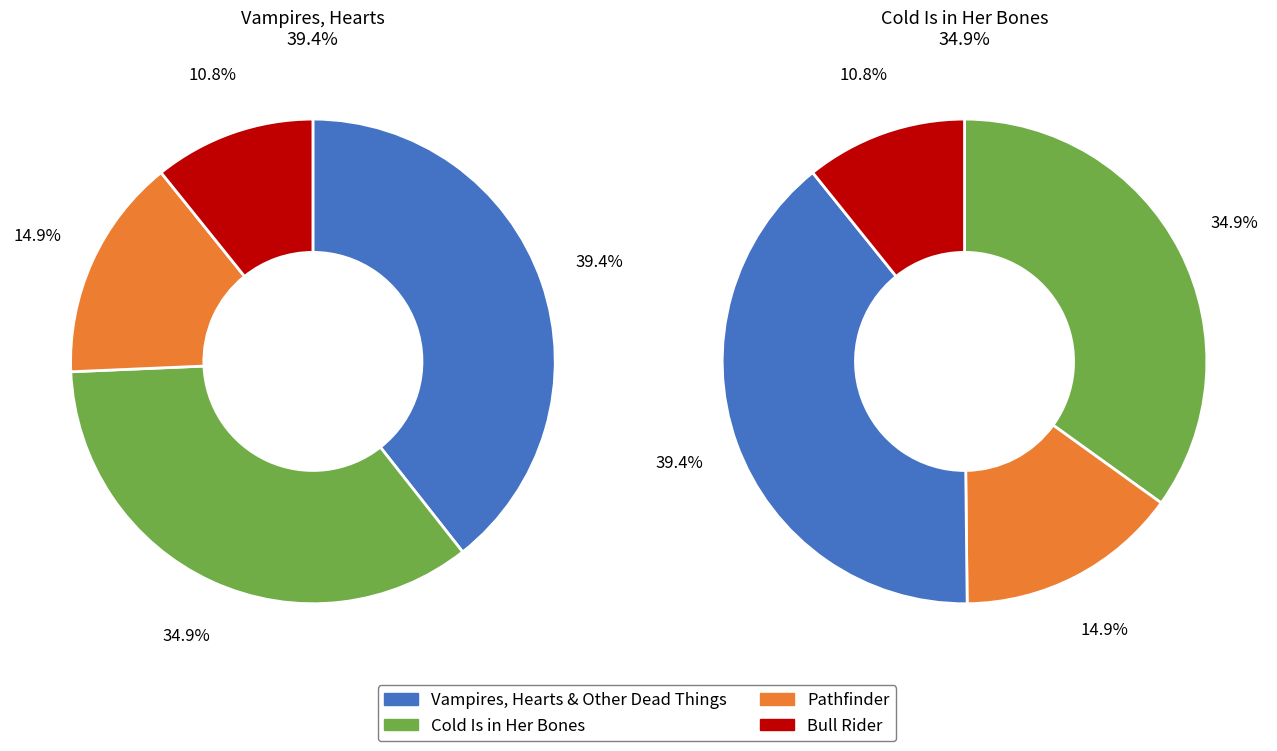

Does any single category account for the majority?

No